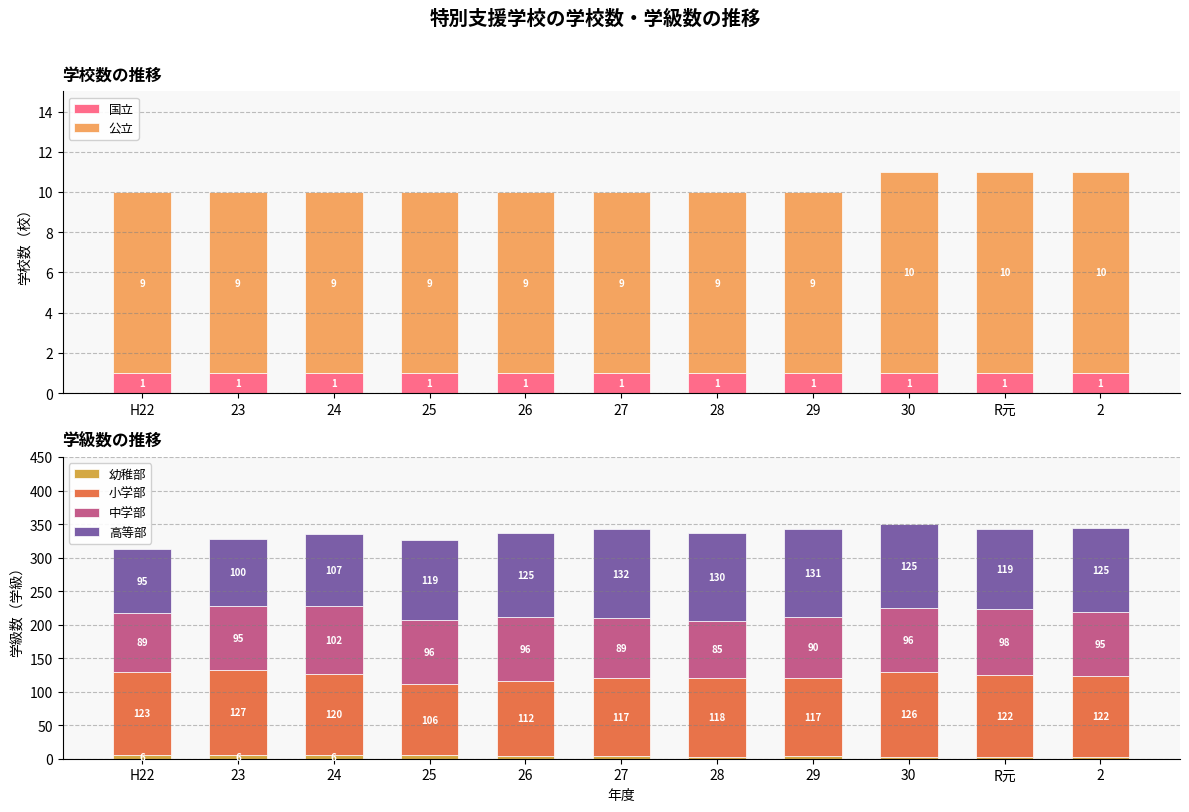

How many distinct data groups are displayed?

6